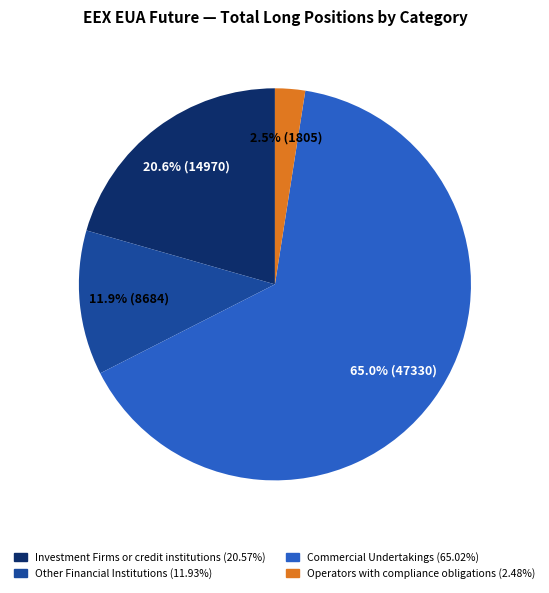

Is there any slice that represents more than half of the pie?

Yes